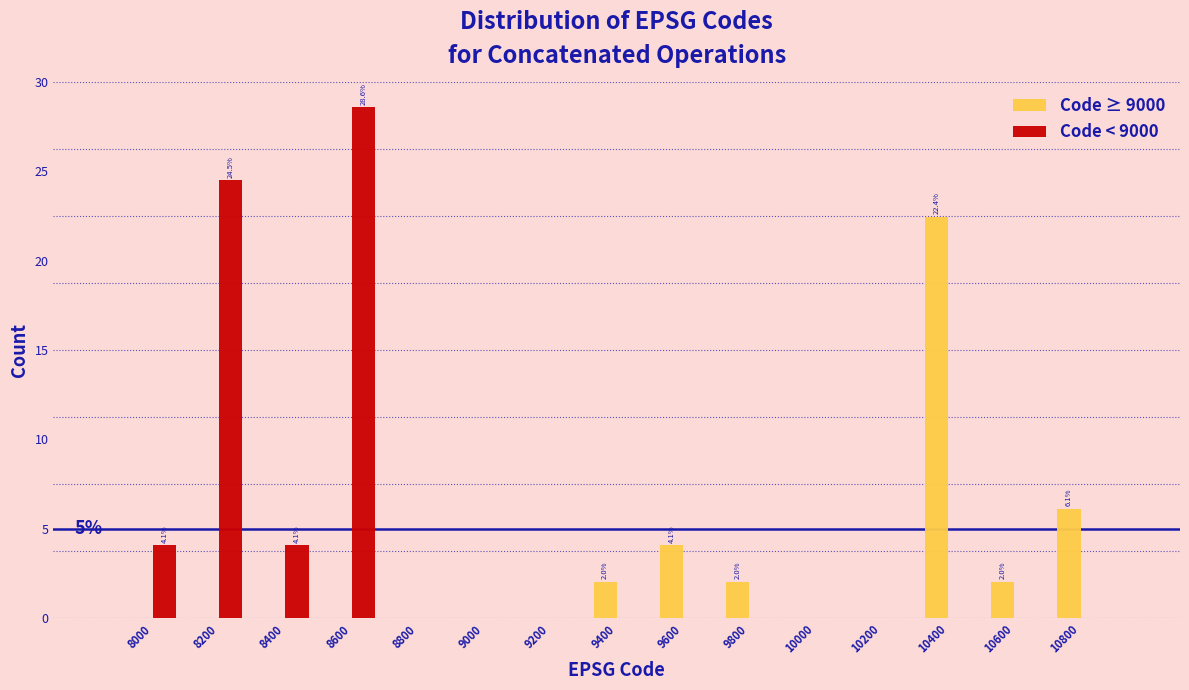

In the Code ≥ 9000 series, which range on the x-axis has the tallest bar?

10300 to 10500